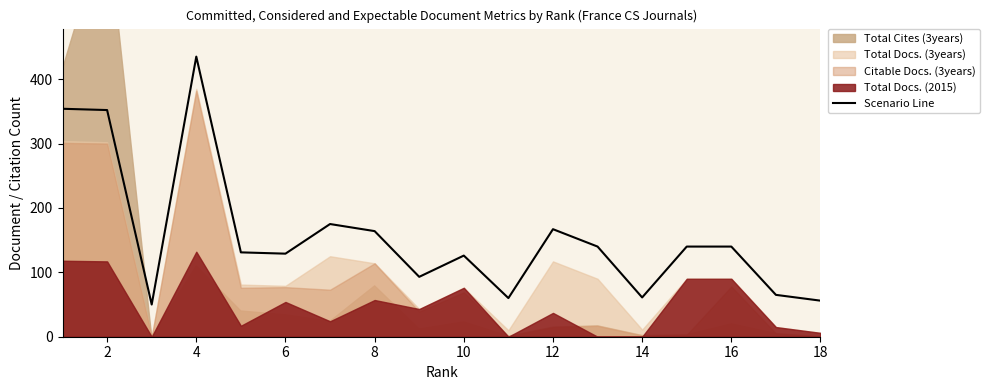

How many points are lower than both their immediate neighbors (excluding endpoints)?

5